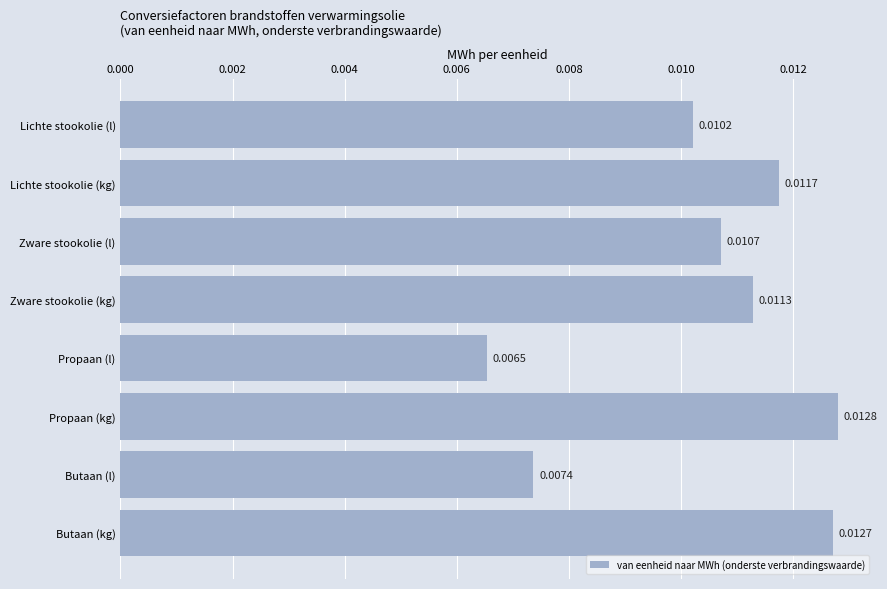

What is the label of the 7th bar from the top?

Butaan (l)